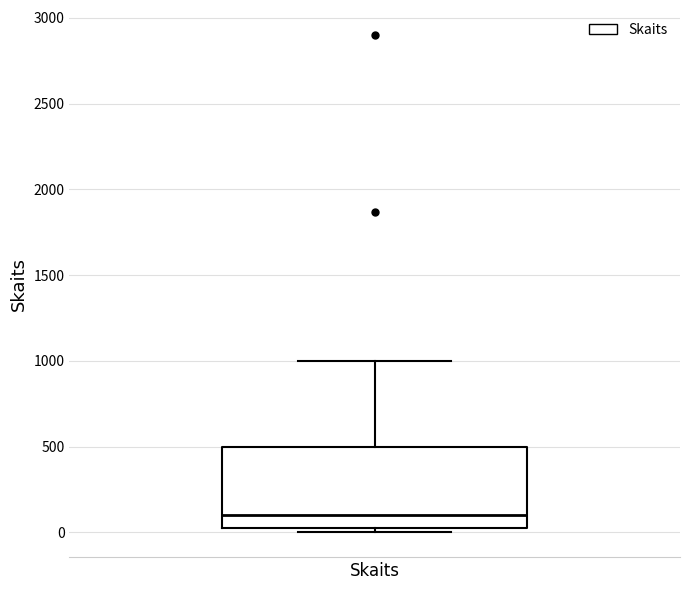

Where is the upper edge of the box for Skaits on the y-axis? The values are not printed on the chart, so give them approximately, as read against the axis.

500